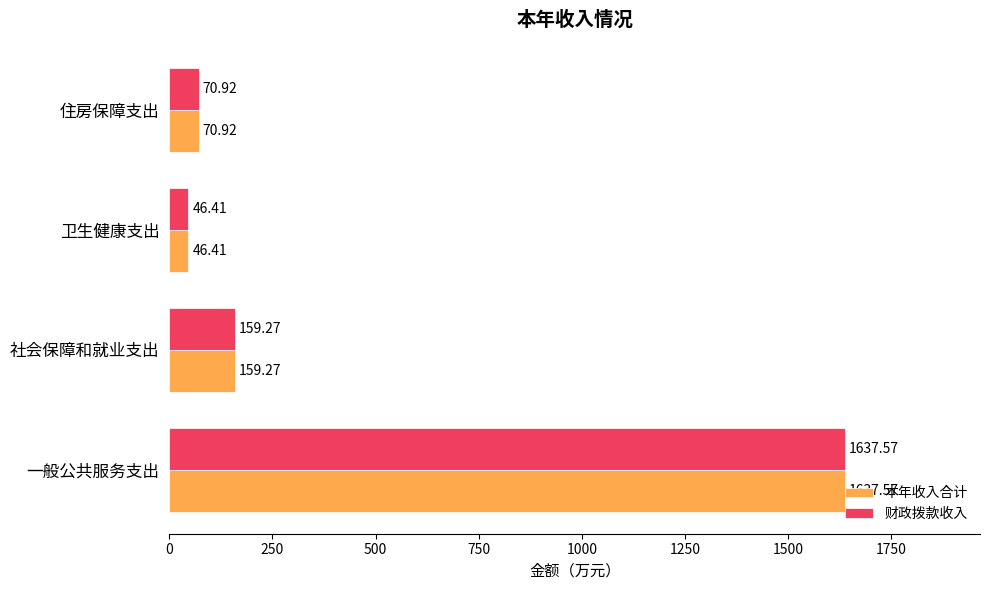

Rank the categories by 财政拨款收入 value from lowest to highest.

卫生健康支出, 住房保障支出, 社会保障和就业支出, 一般公共服务支出